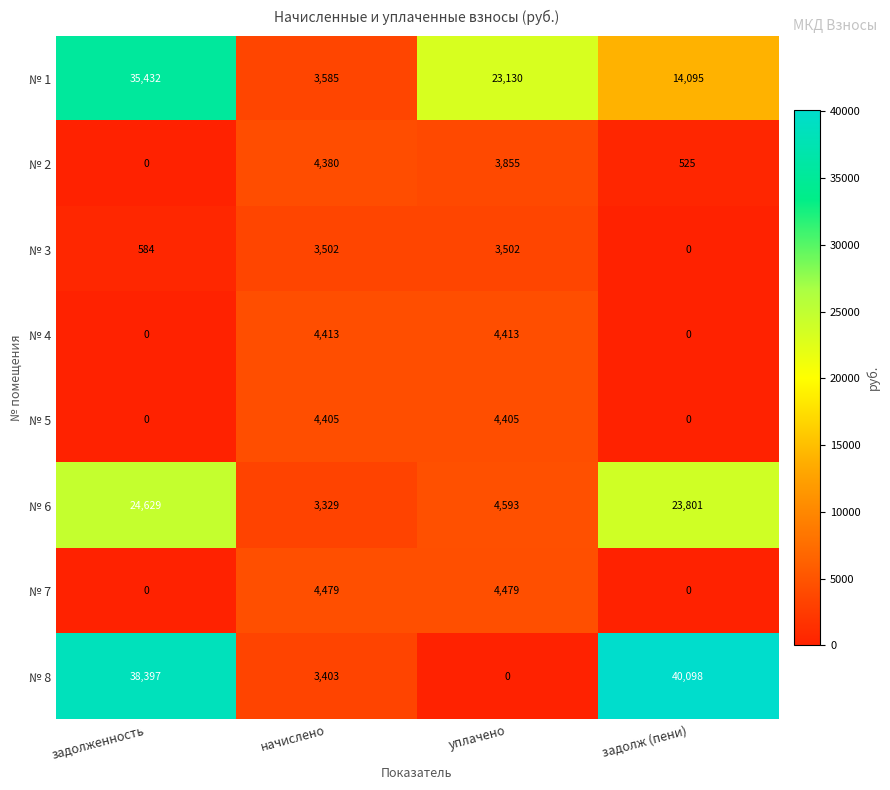

What is the maximum value for № 3?

3502